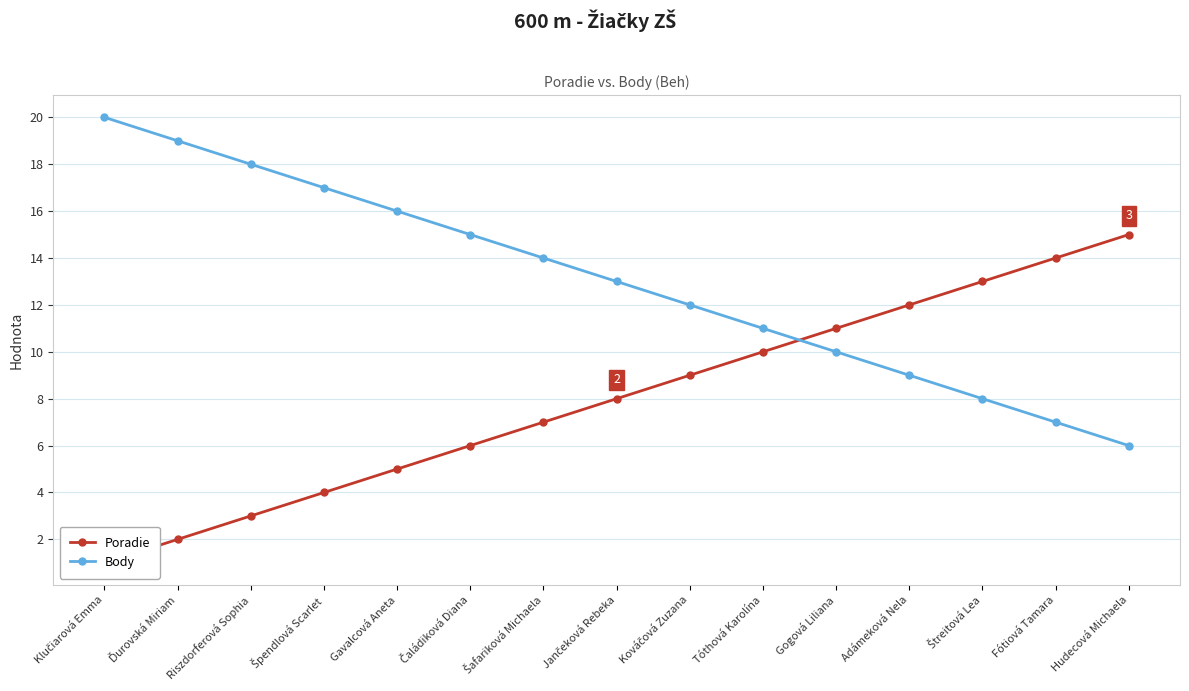

Does the chart display data point markers on the line(s)?

Yes